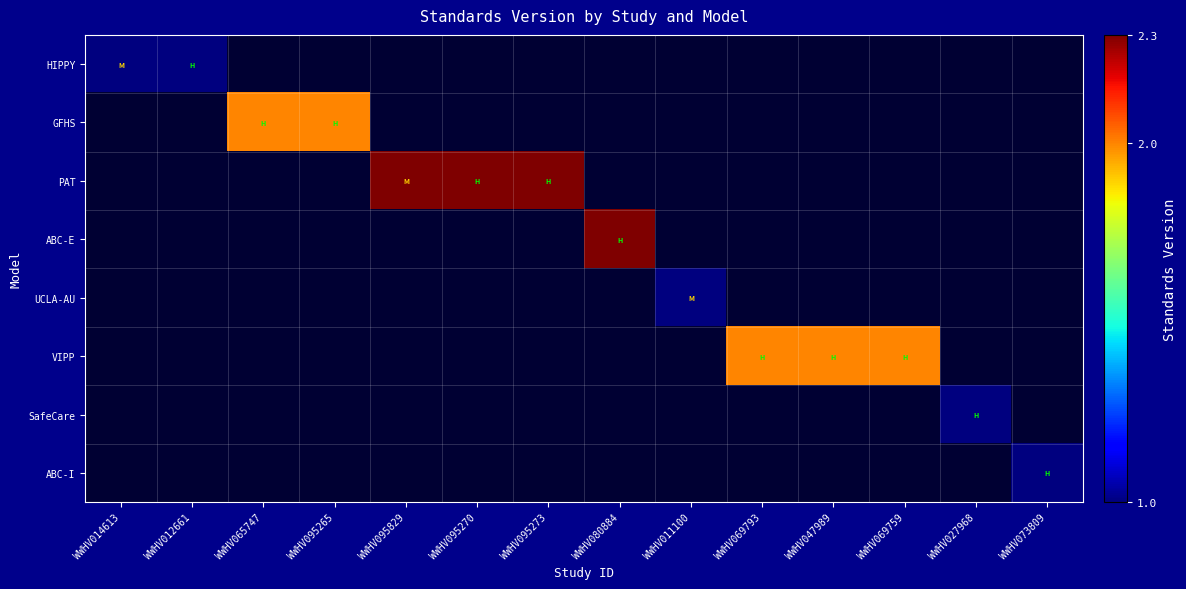

Which label corresponds to the smallest value in the chart?

WWHV014613